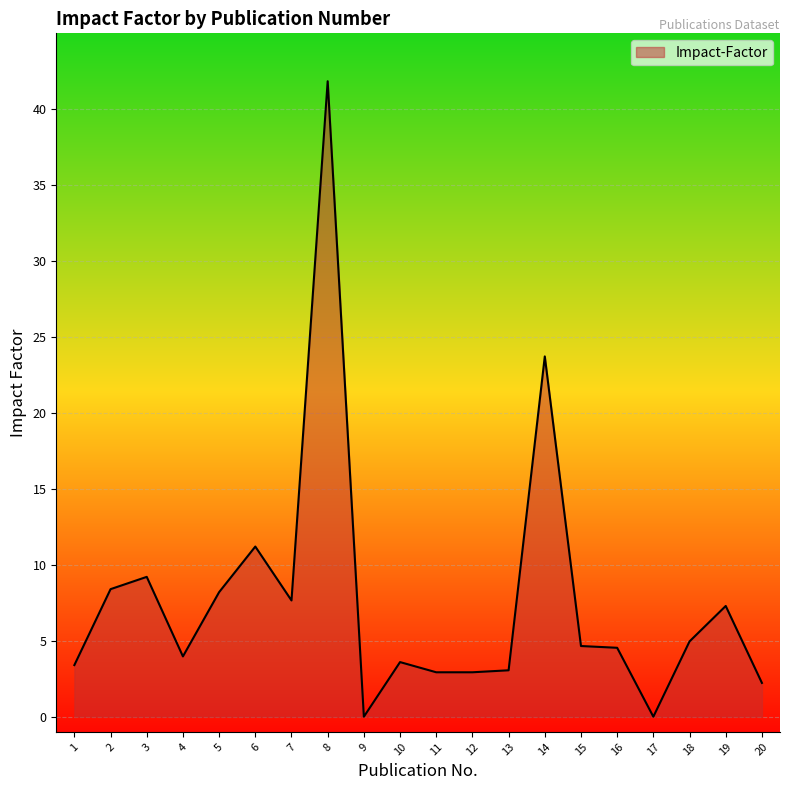

True or false: the data shows 4.0 at 4.

True